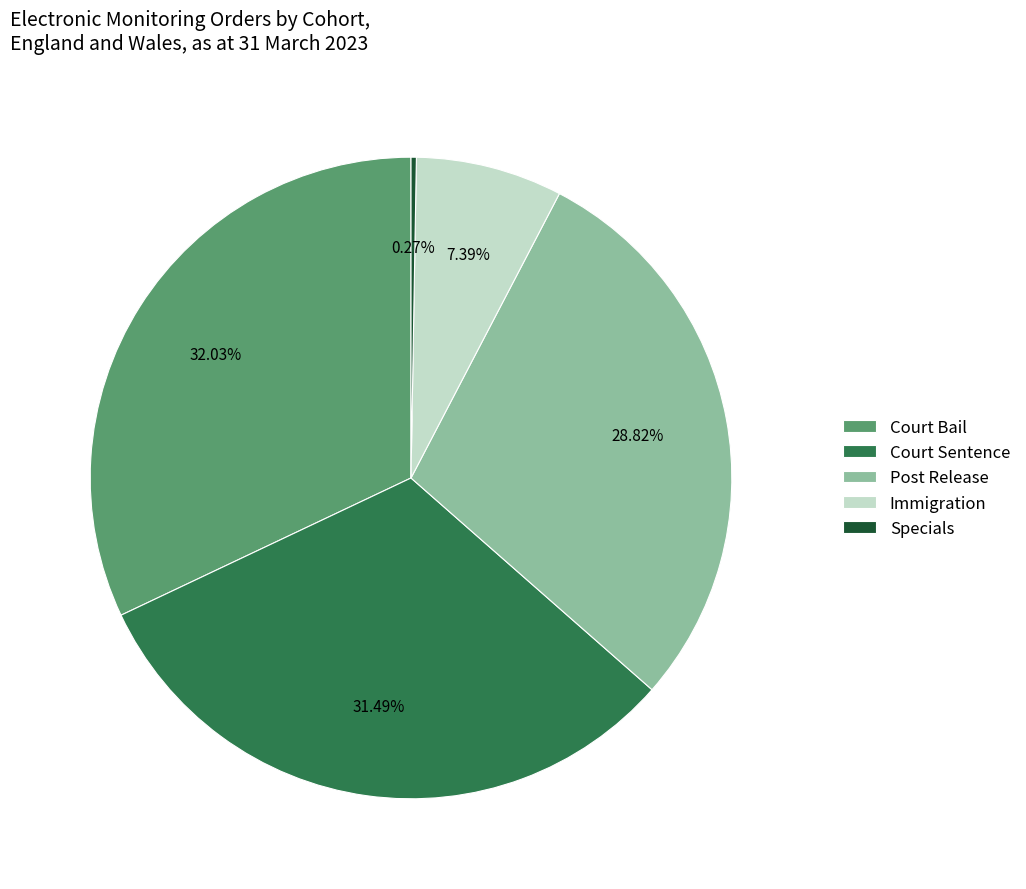

To the nearest percent, what percentage of the pie is Court Sentence?

31%